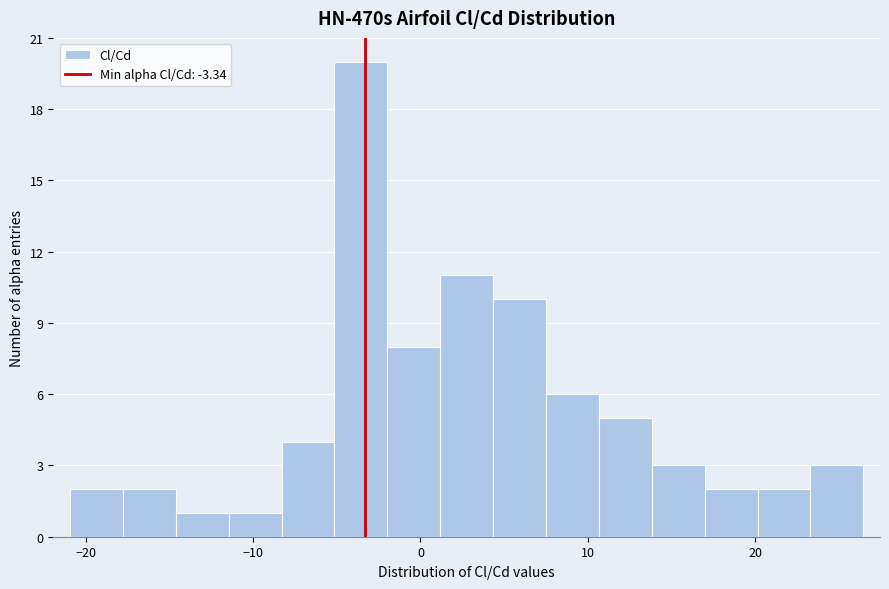

Read against the x-axis, roughly where is the centre of the tallest bar?

-4